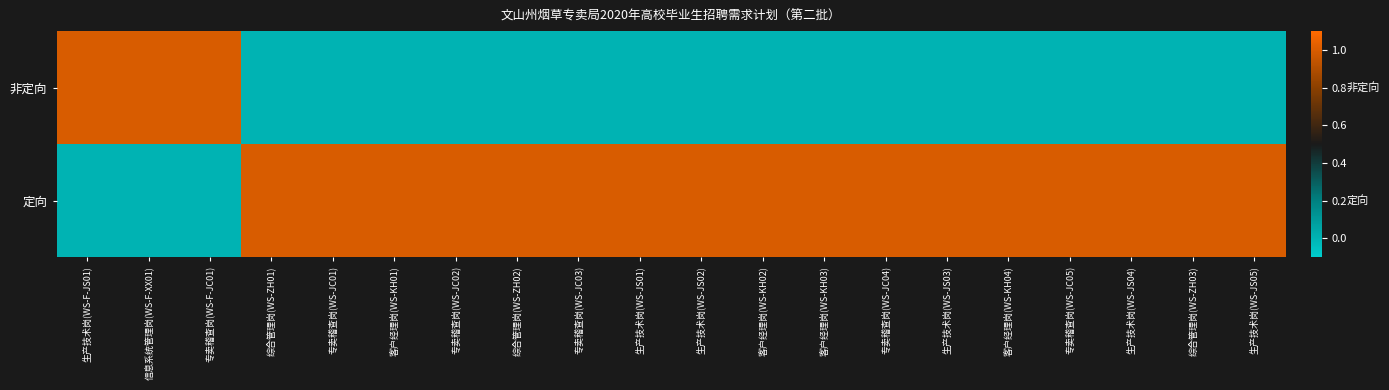

Which series has the largest total across all categories?

定向